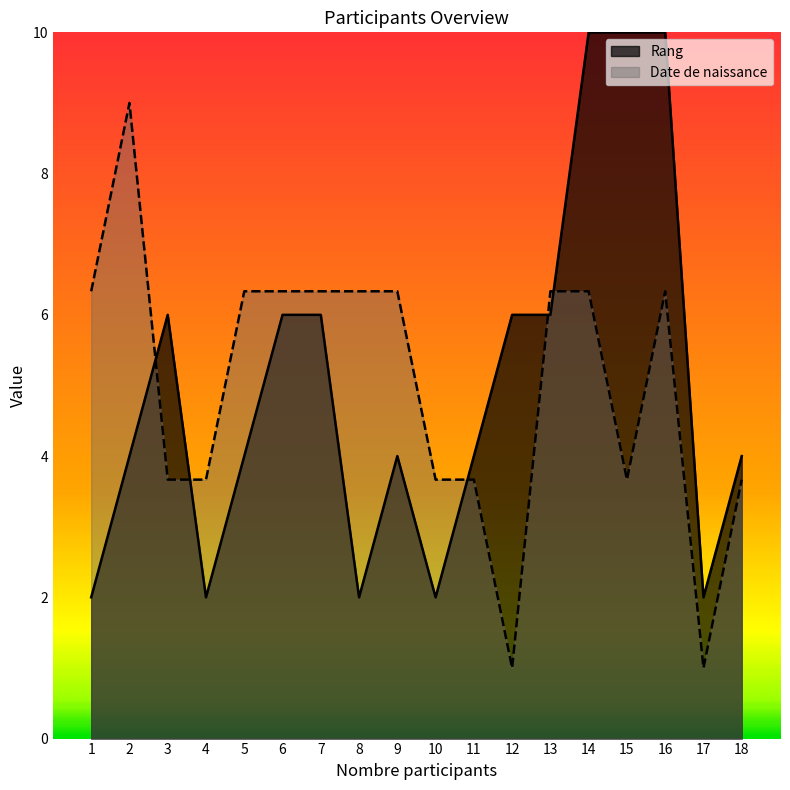

At how many categories does at least one series exceed 4?

13